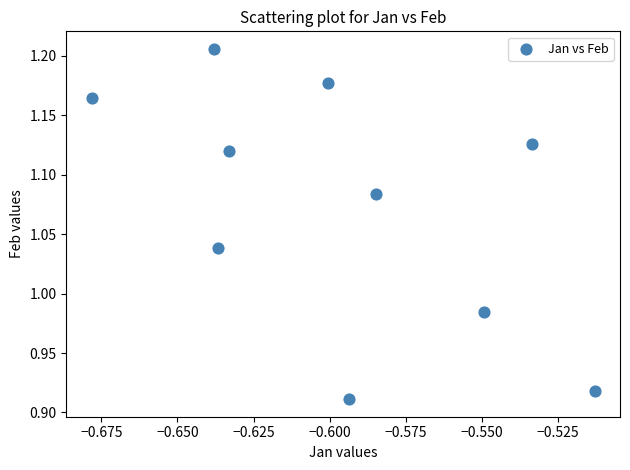

What is the average X value?

-0.6